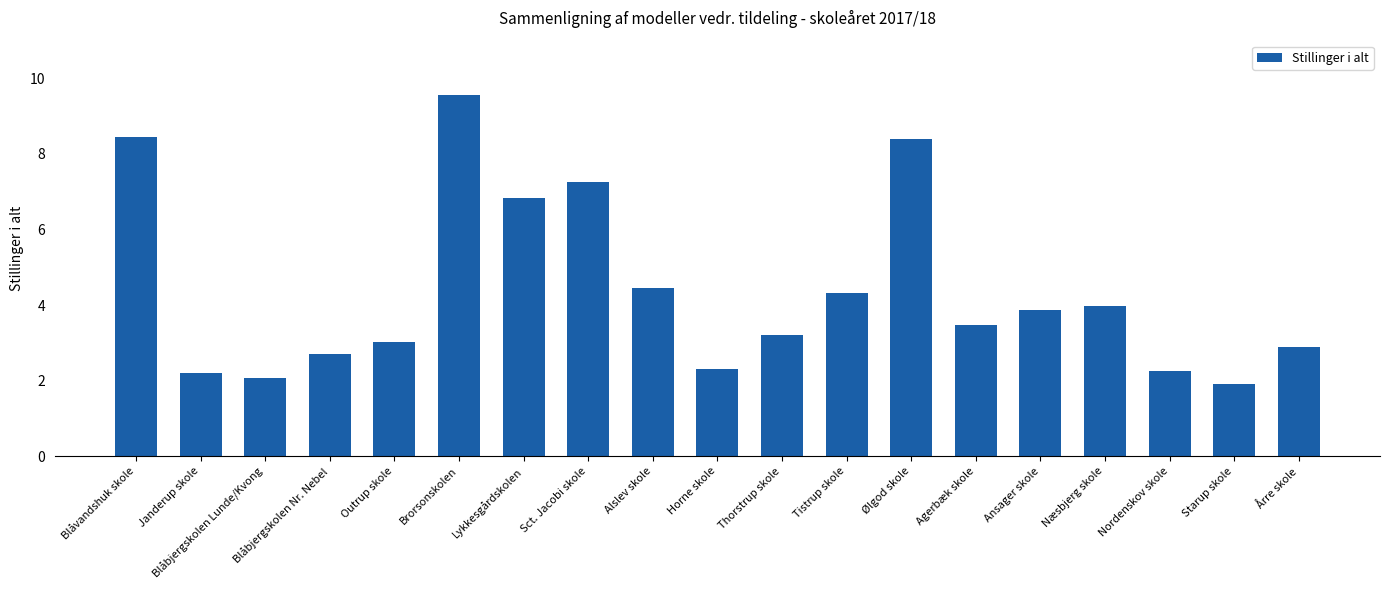

What value does the data have at Starup skole?

1.9